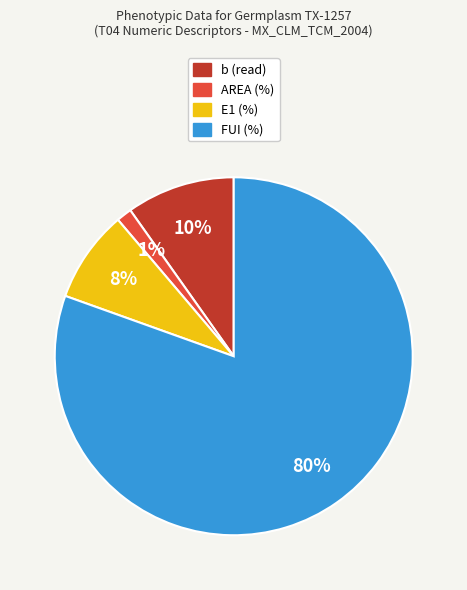

Count the number of slices in the pie.

4